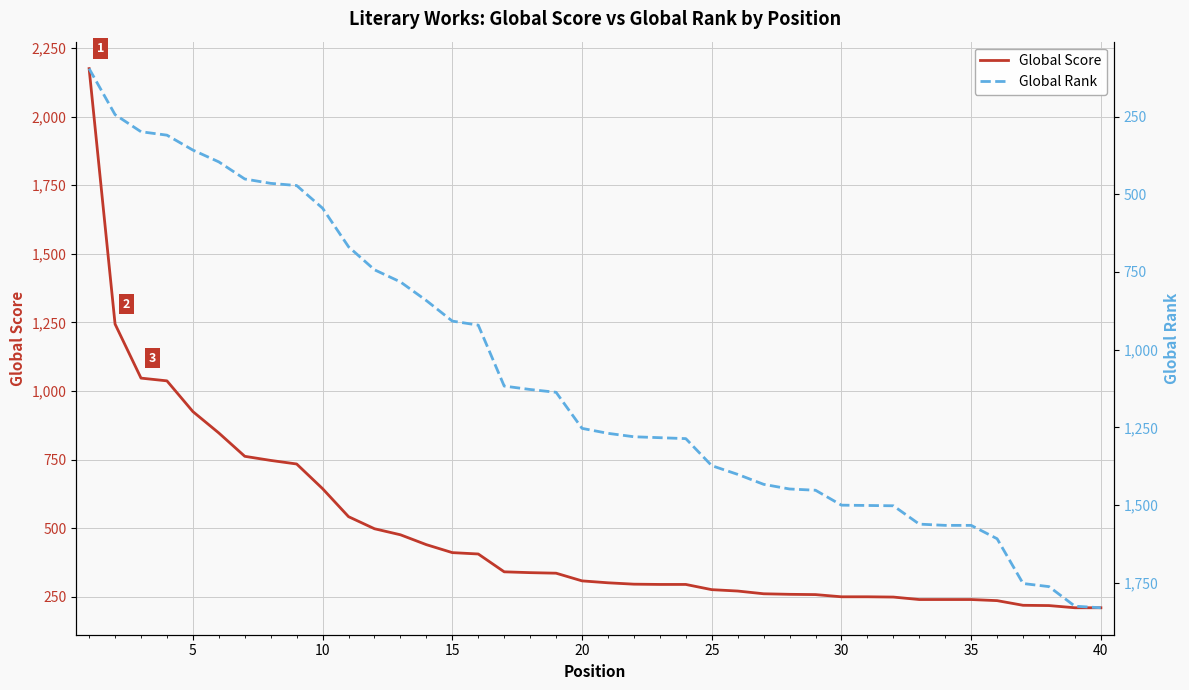

What is the maximum value for Global Score?

2175